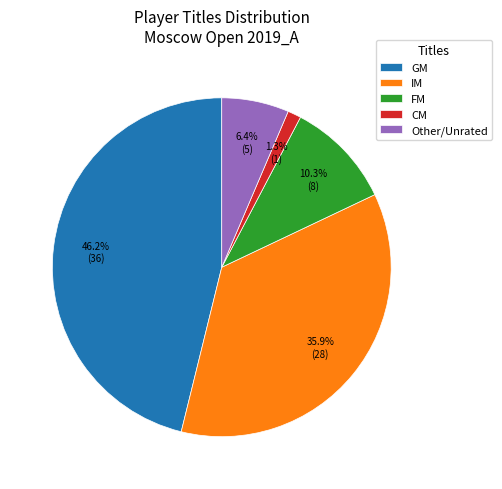

Does IM represent more than half of the total?

No